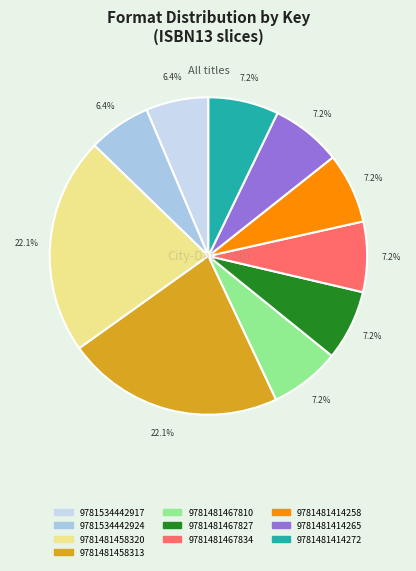

Approximately how many times larger is the value at 9781481414272 compared to 9781481467810?

1.0